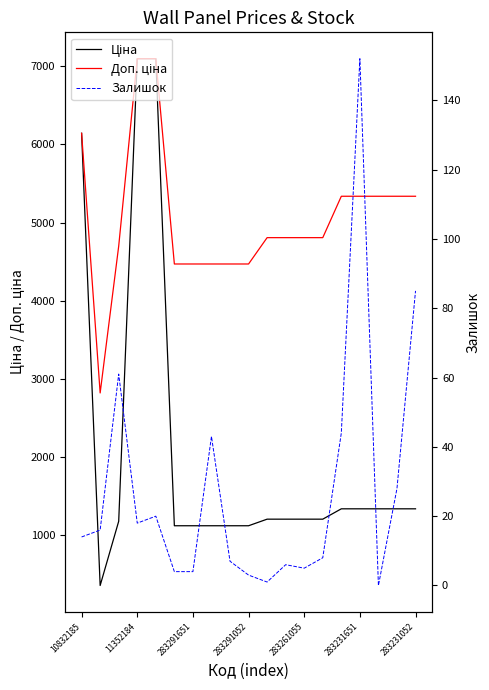

What is the label of the 5th point from the left?

283261055